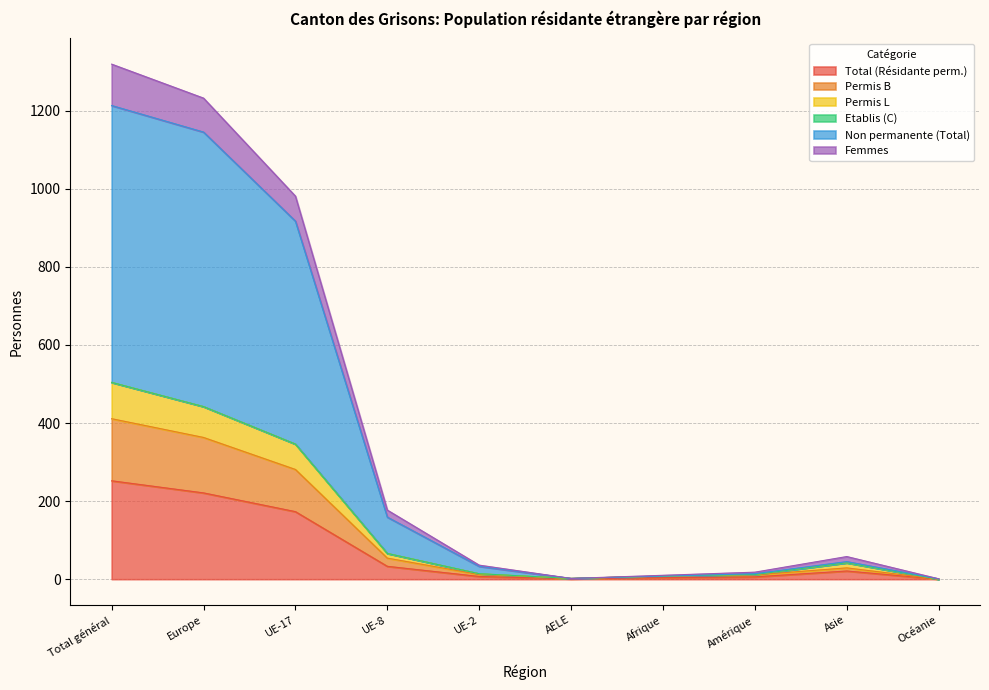

The Total (Résidante perm.) series shows -154 at Océanie. True or false?

False